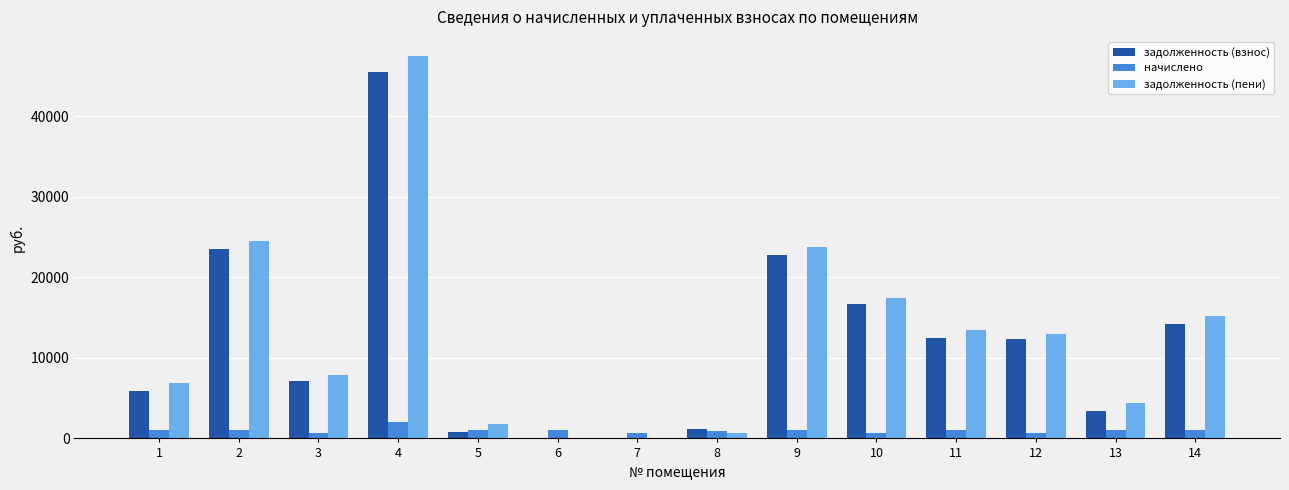

The value of задолженность (взнос) at 12 is 12295.7. True or false?

True